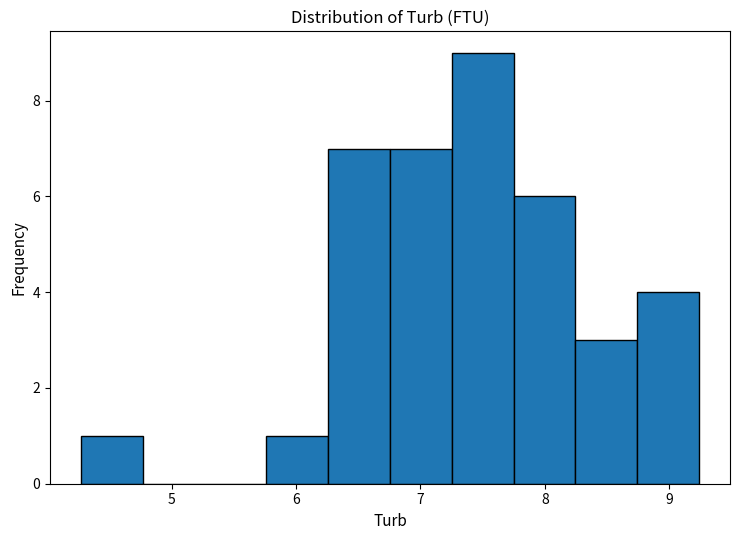

How tall is the bar that spans 8.2 to 8.7 on the x-axis? Neither the bar edges nor the heights are printed on the chart, so give them approximately, as read against the axes.

3